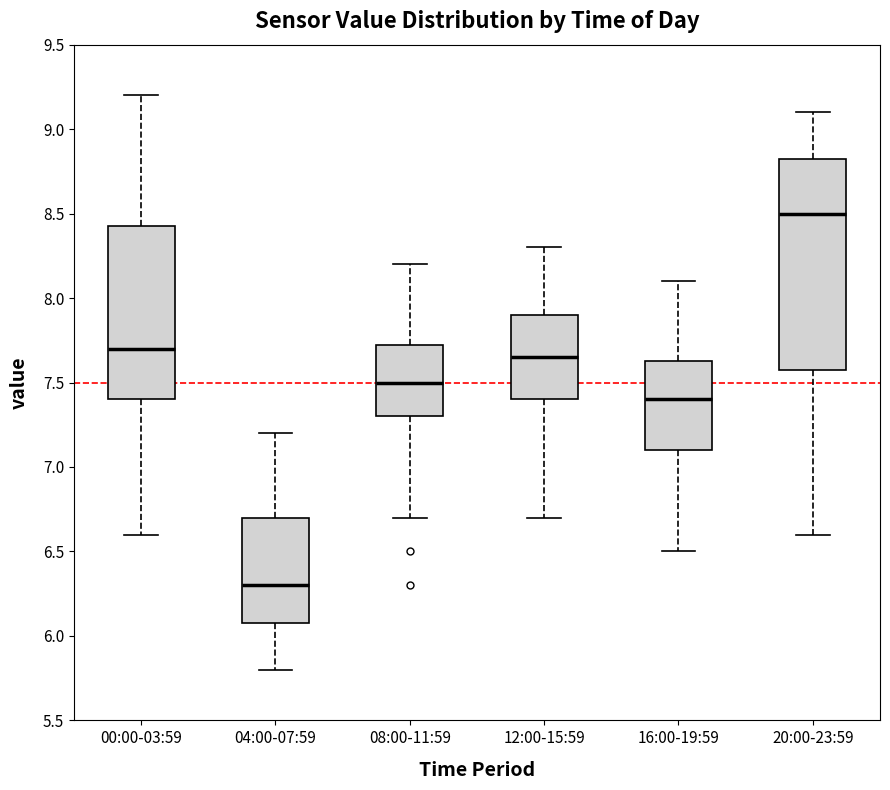

Where does the median line of the box for 00:00-03:59 sit on the y-axis? The values are not printed on the chart, so give them approximately, as read against the axis.

7.70